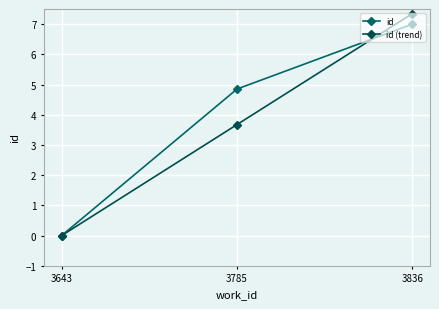

The id series shows 0.0 at 3643. True or false?

True